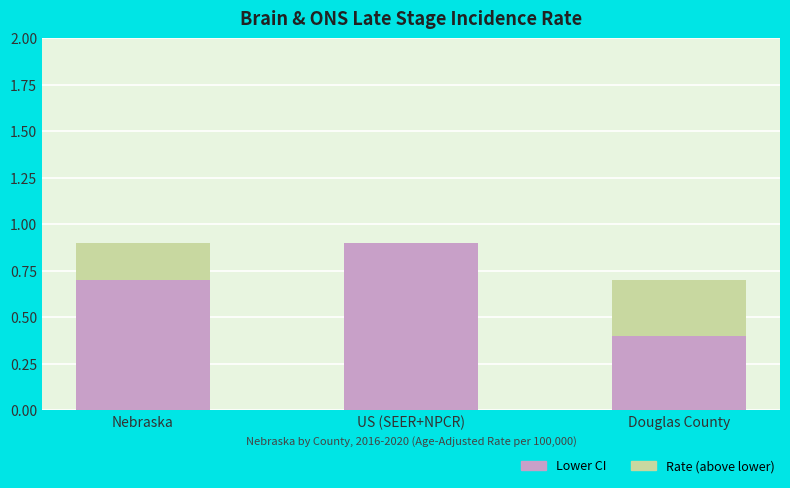

What is the total value across all series at Douglas County?

0.7